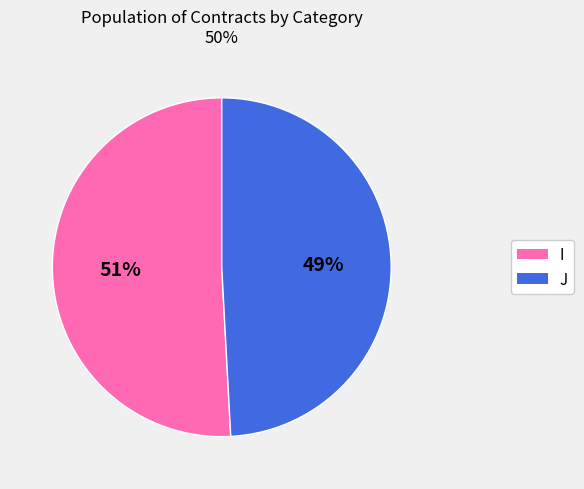

To the nearest percent, what percentage of the pie is J?

49%